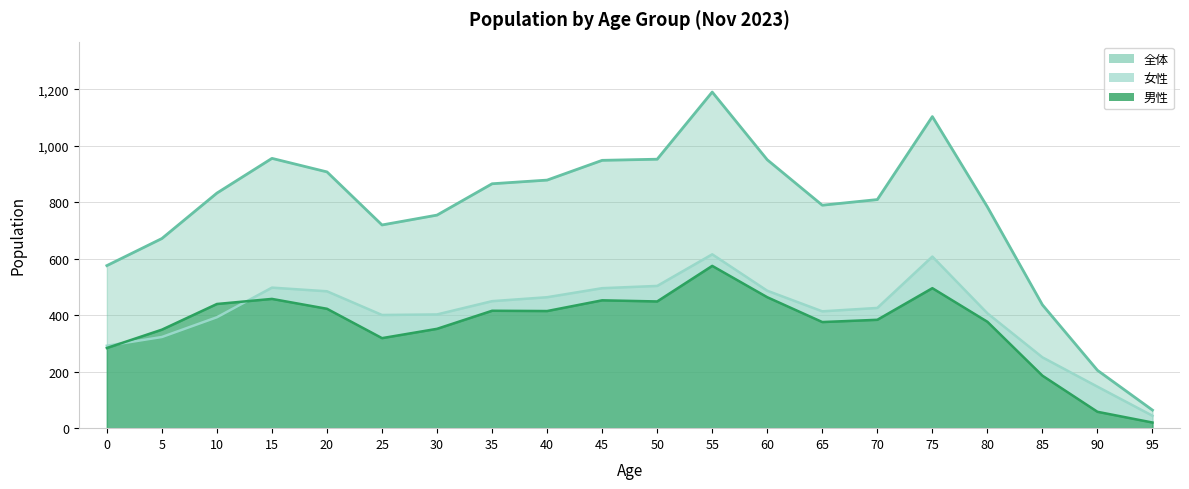

What is the average value of the 全体 series?

770